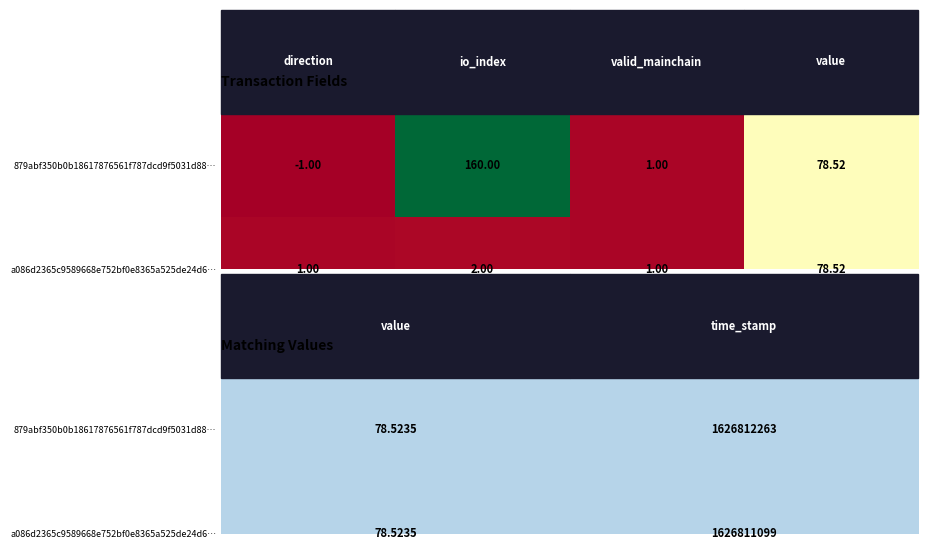

Where does the 879abf350b0b18617876561f787dcd9f5031d88 series first go above 78?

io_index